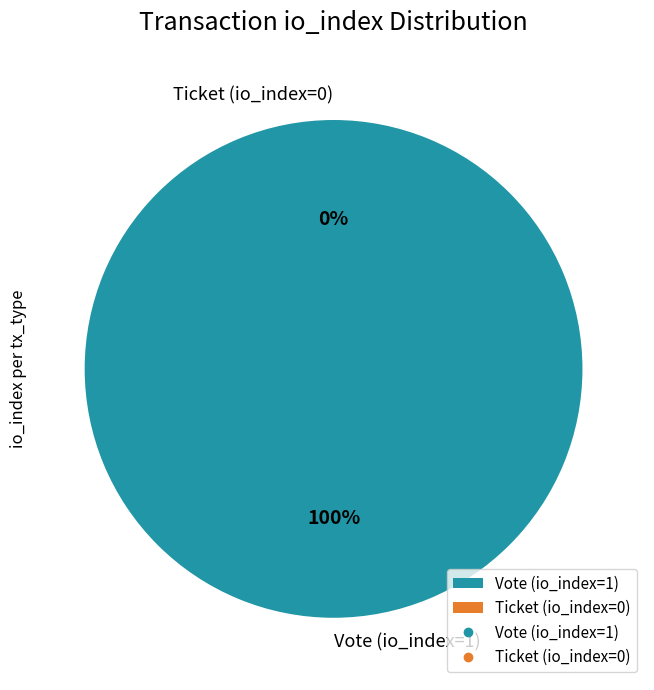

What is the smallest slice in the pie chart?

Ticket (io_index=0)